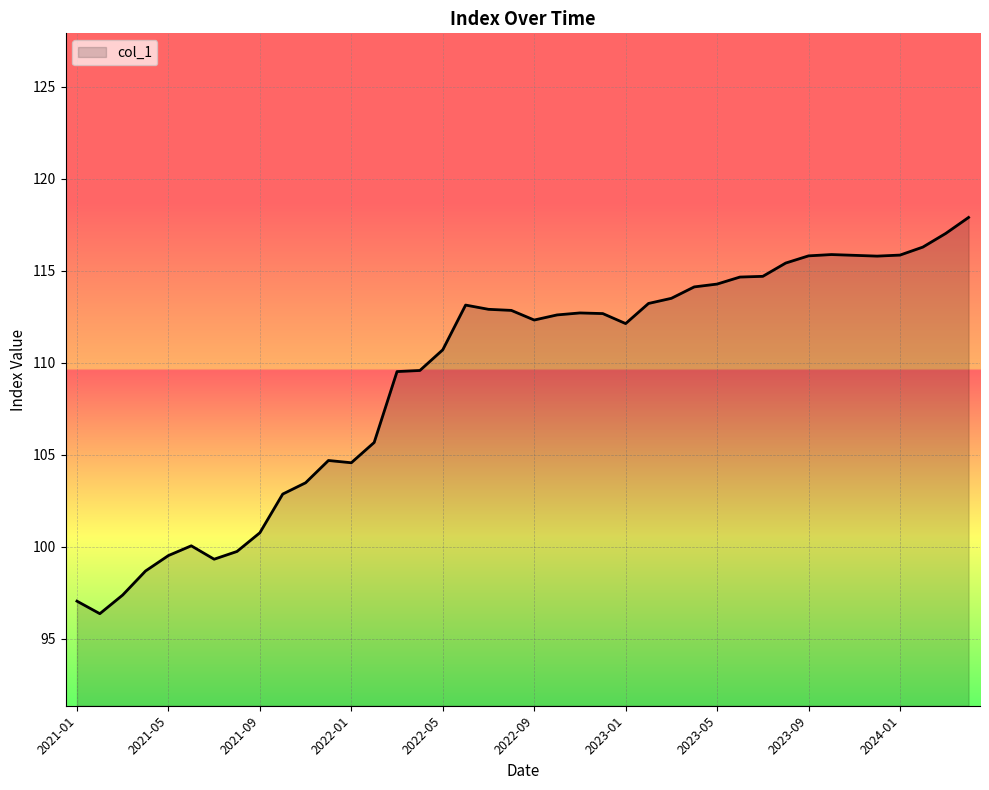

Does the chart display data point markers on the line(s)?

No